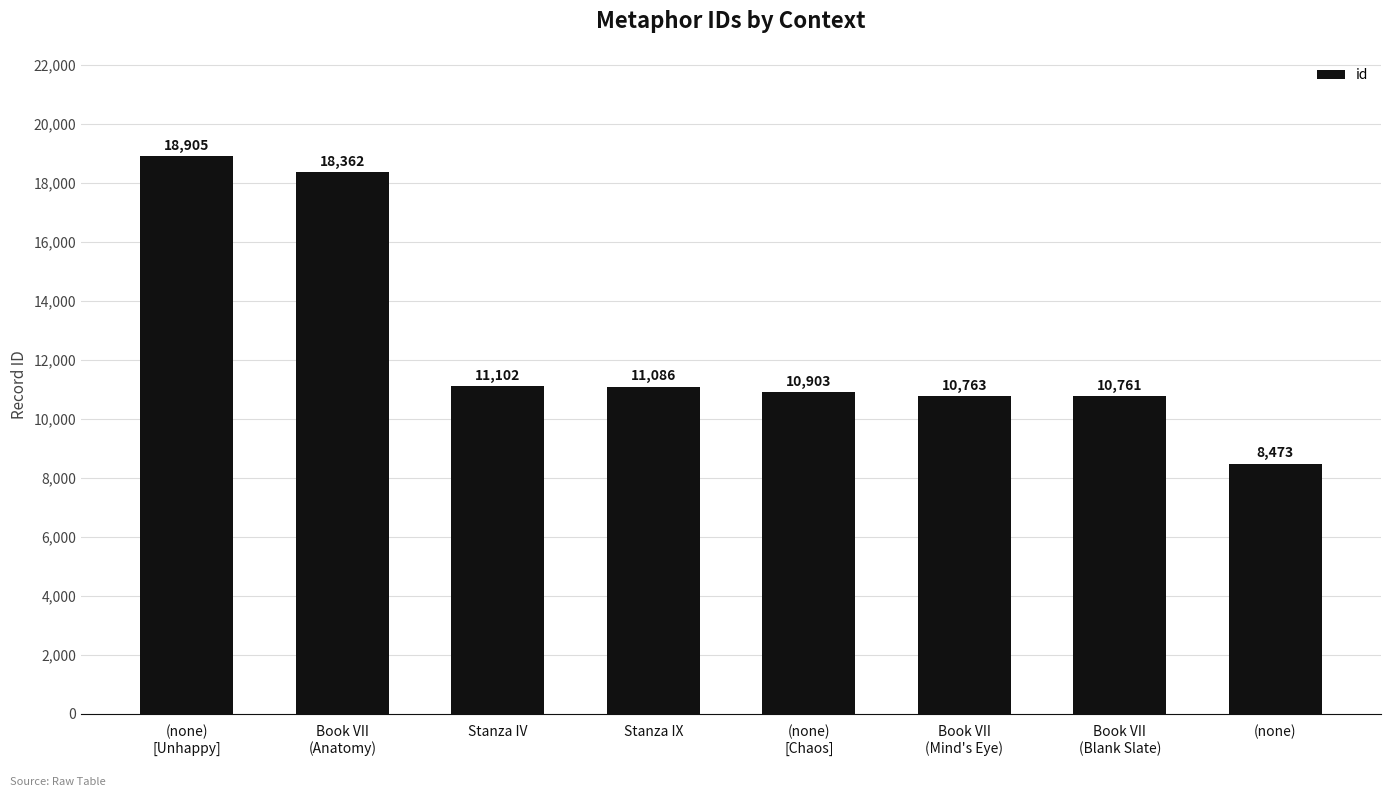

Which category has the lowest value across all series?

(none)